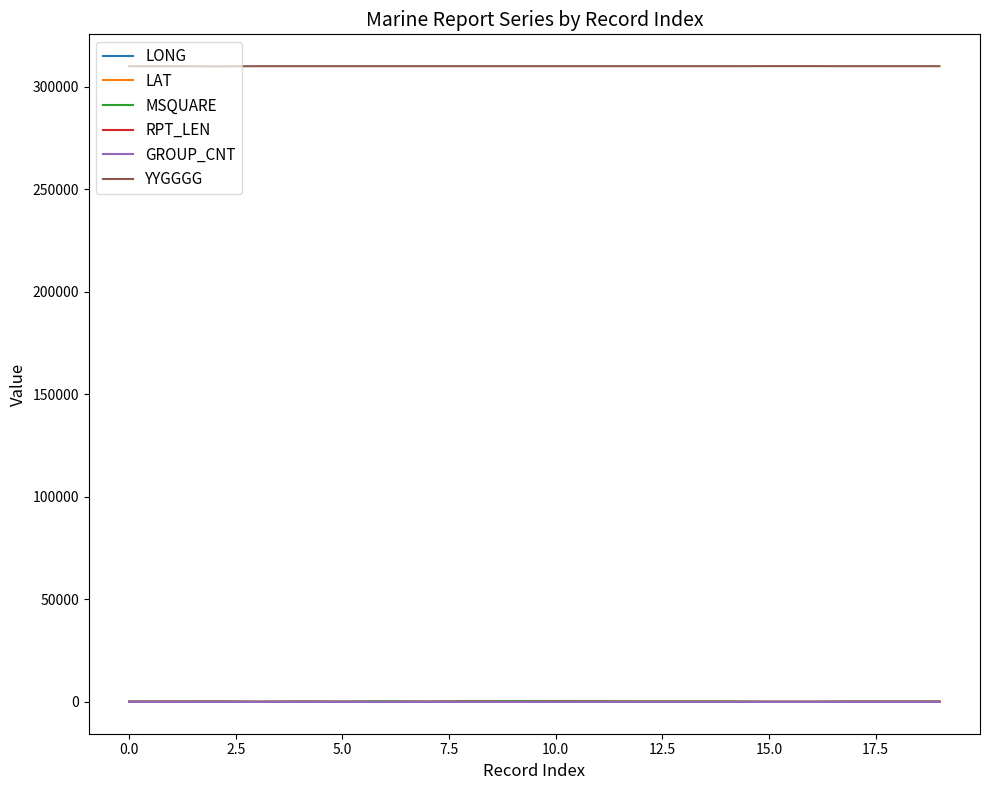

What is the maximum value shown in the chart?

310132.0